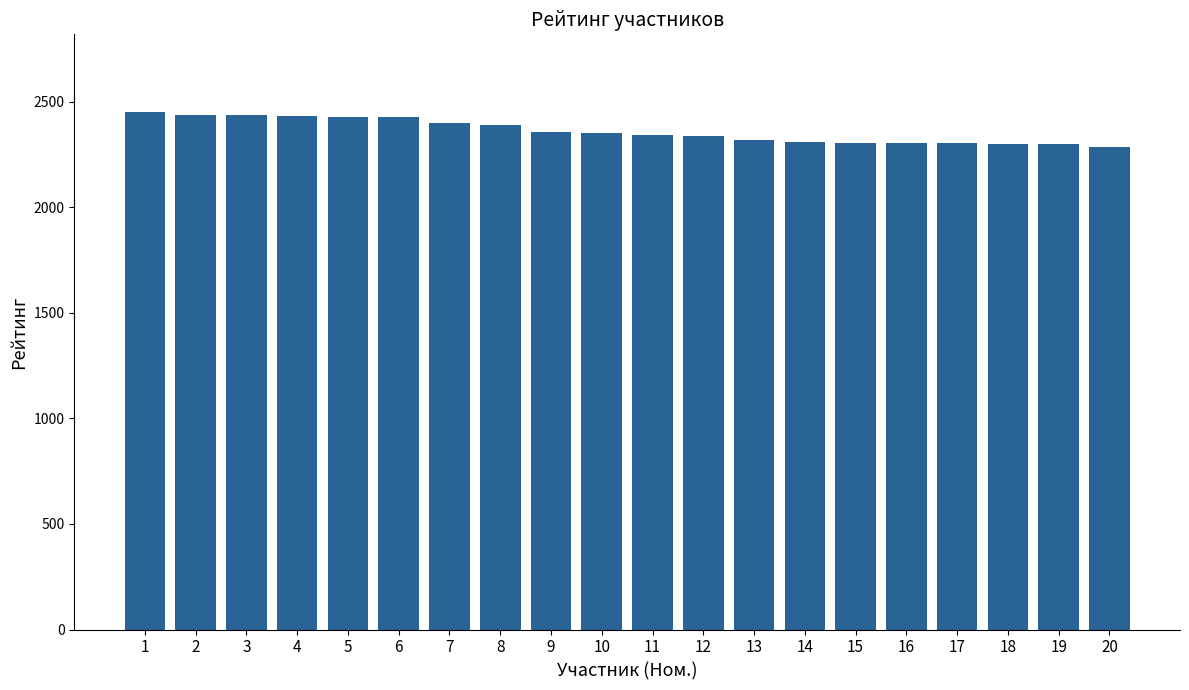

What is the value of the 5th bar from the left?

2428